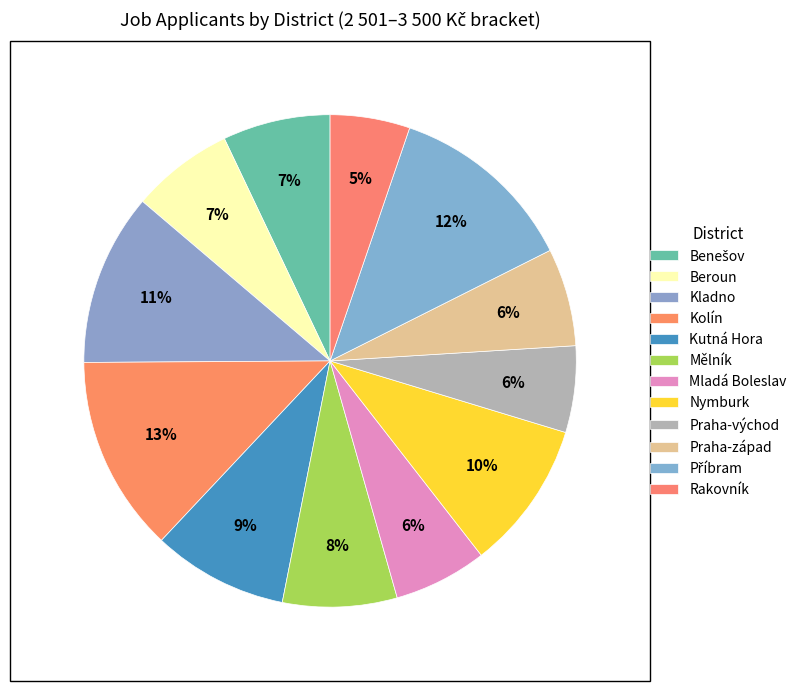

How many slices are in this pie chart?

12